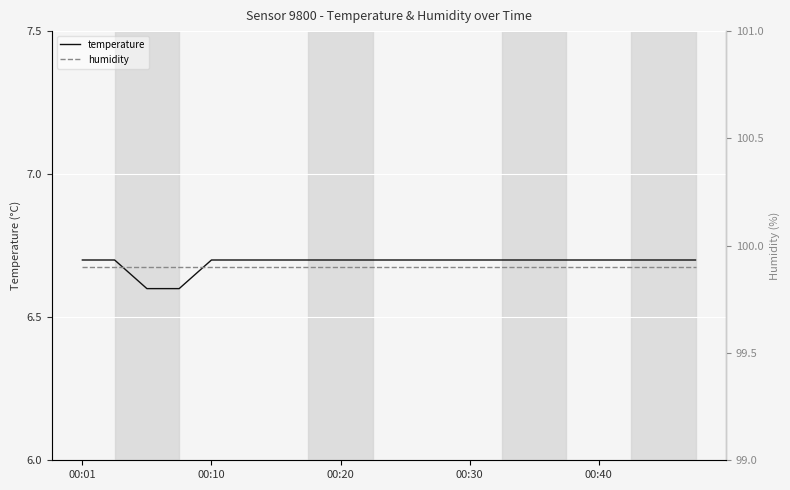

Is the value of temperature at 11 greater than the value of humidity at 5?

No